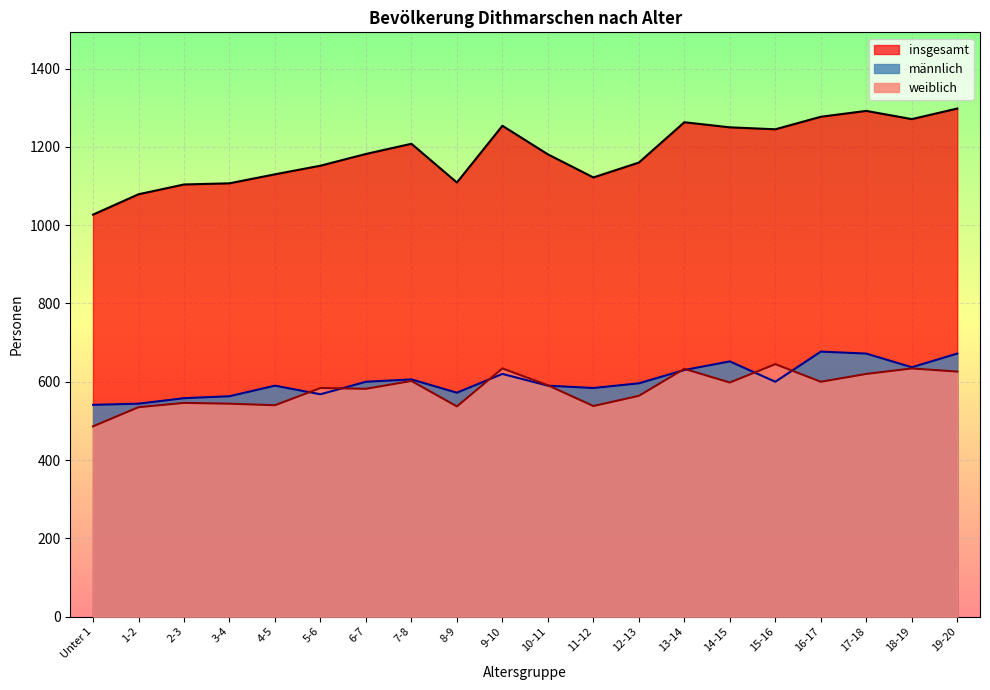

Is it true that männlich equals 590 at 10-11?

True